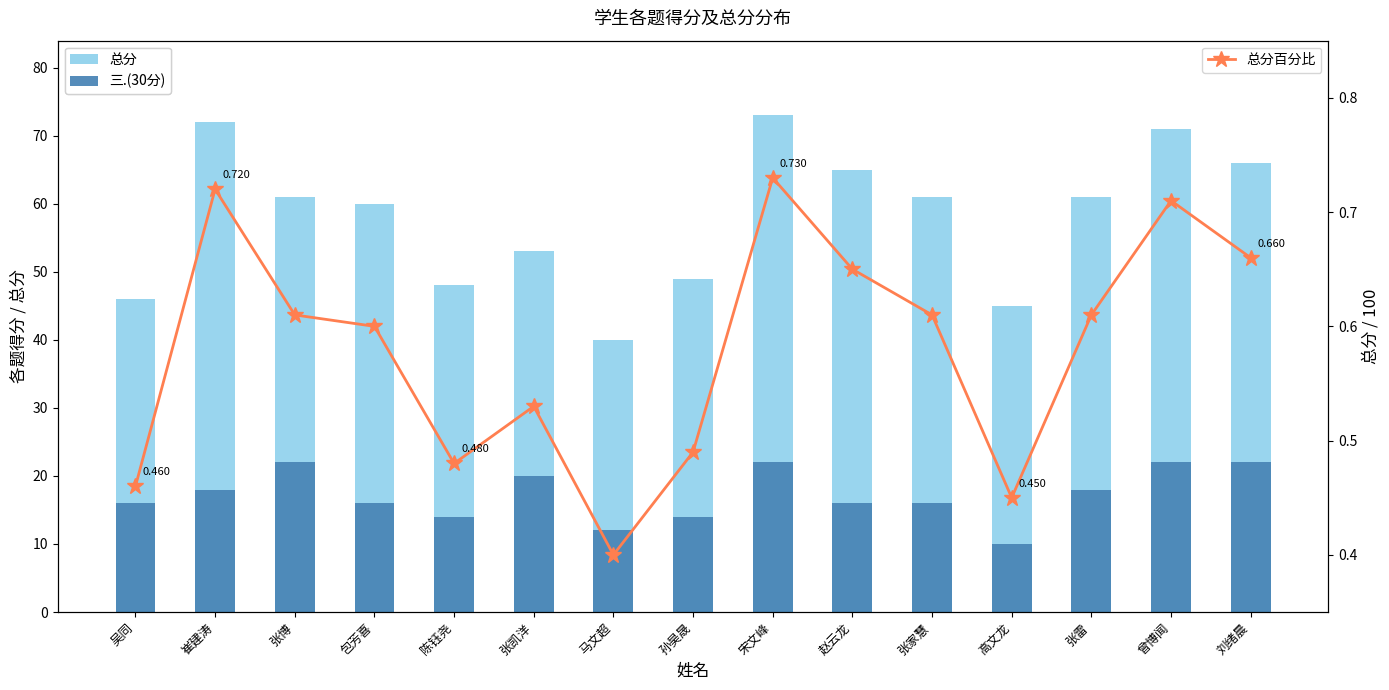

Is it true that 总分 equals 87.9 at 孙昊晟?

False